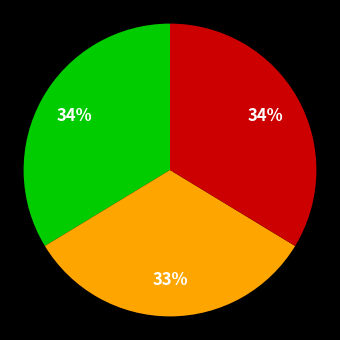

Is there any slice that represents more than half of the pie?

No